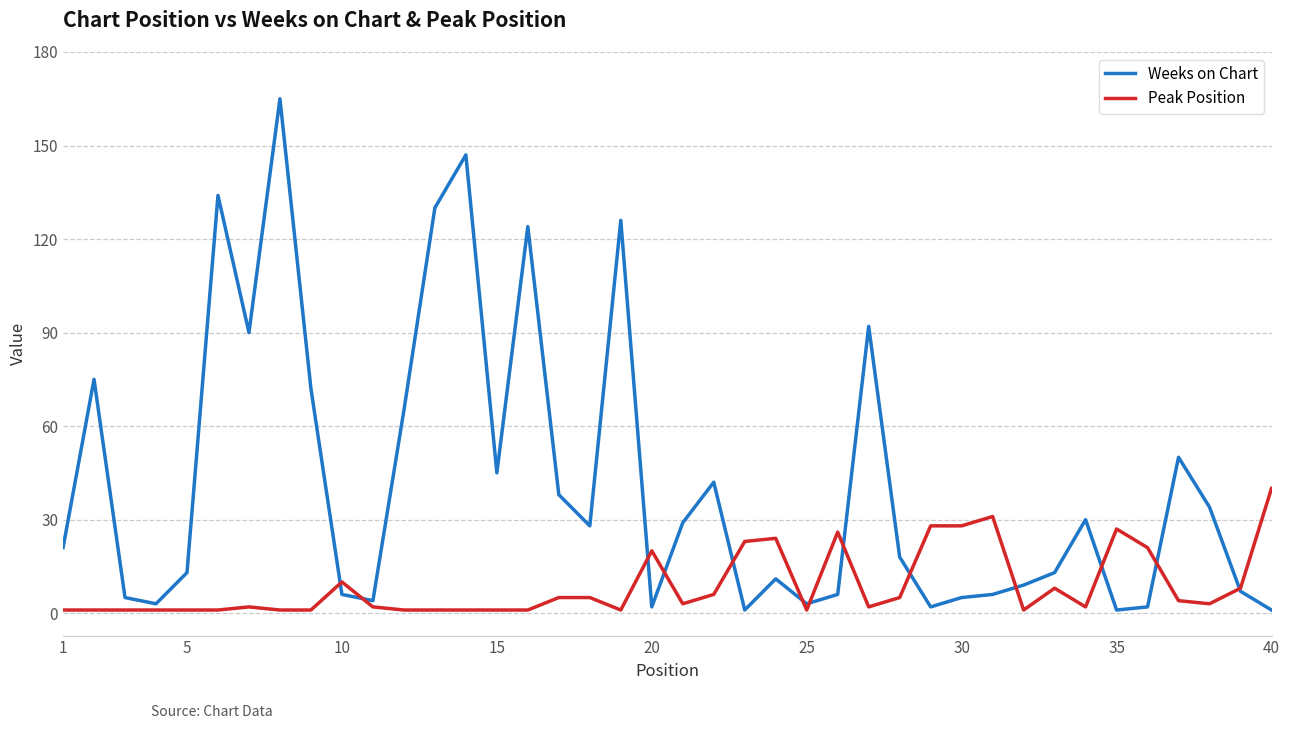

Which series has the largest range (max minus min)?

Weeks on Chart